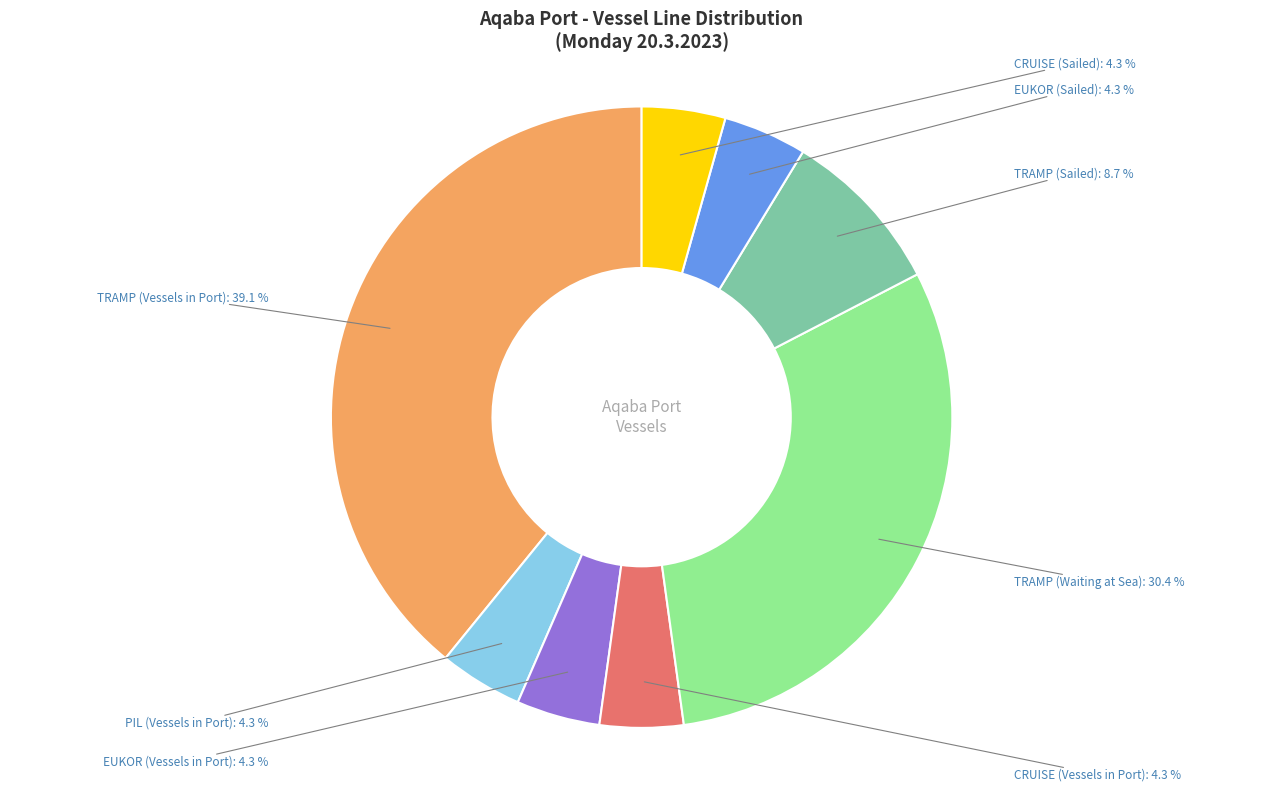

Is there any slice that represents more than half of the pie?

No